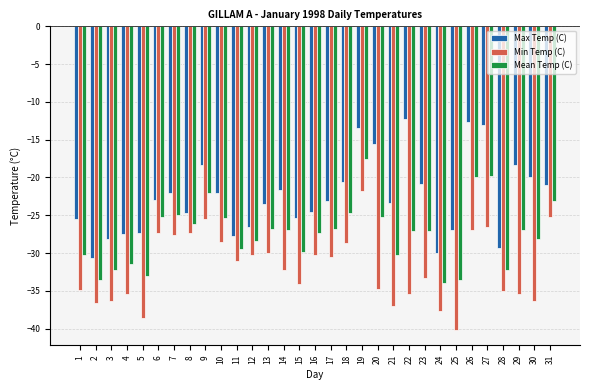

What is the smallest value displayed?

-40.2